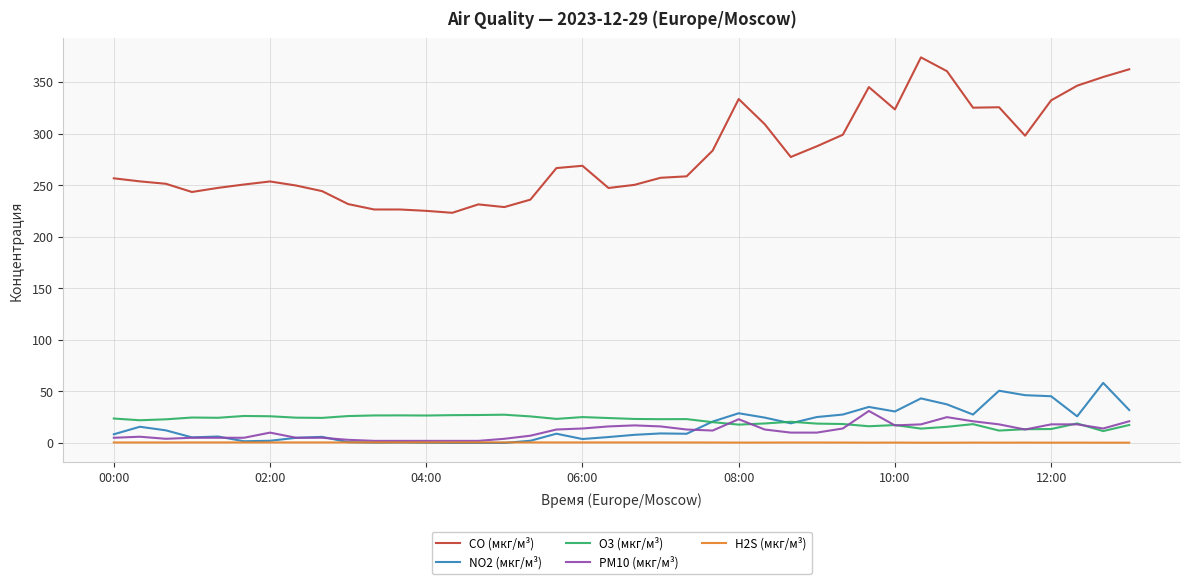

Does the chart have visible grid lines?

Yes